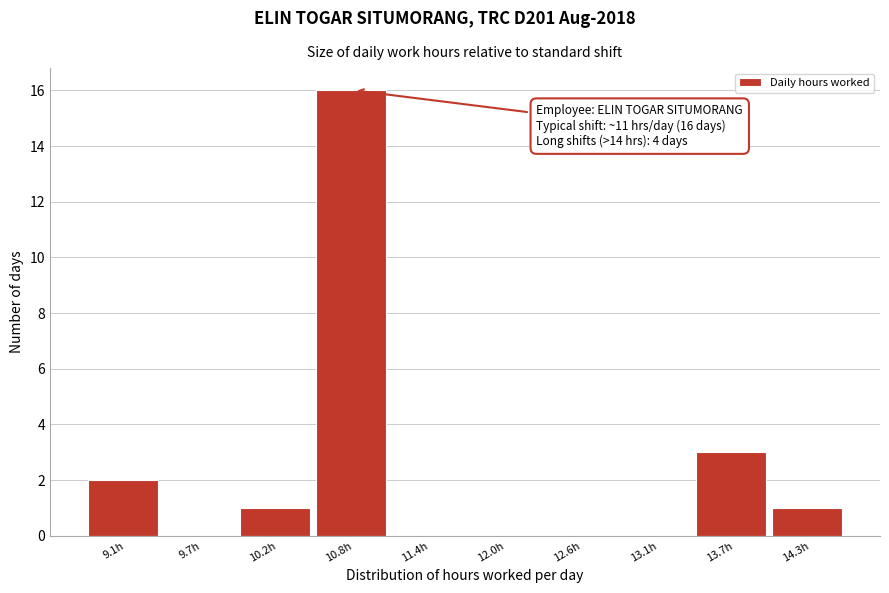

Reading left to right, extract all data points from this chart.

9.1h=2	9.7h=0	10.2h=1	10.8h=16	11.4h=0	12.0h=0	12.6h=0	13.1h=0	13.7h=3	14.3h=1